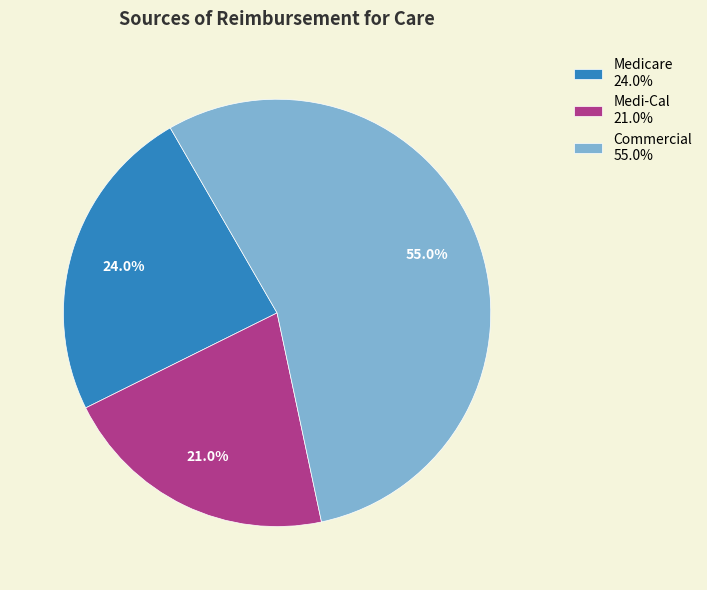

What percentage do Medicare 24.0% and Medi-Cal 21.0% together represent?

45.0%